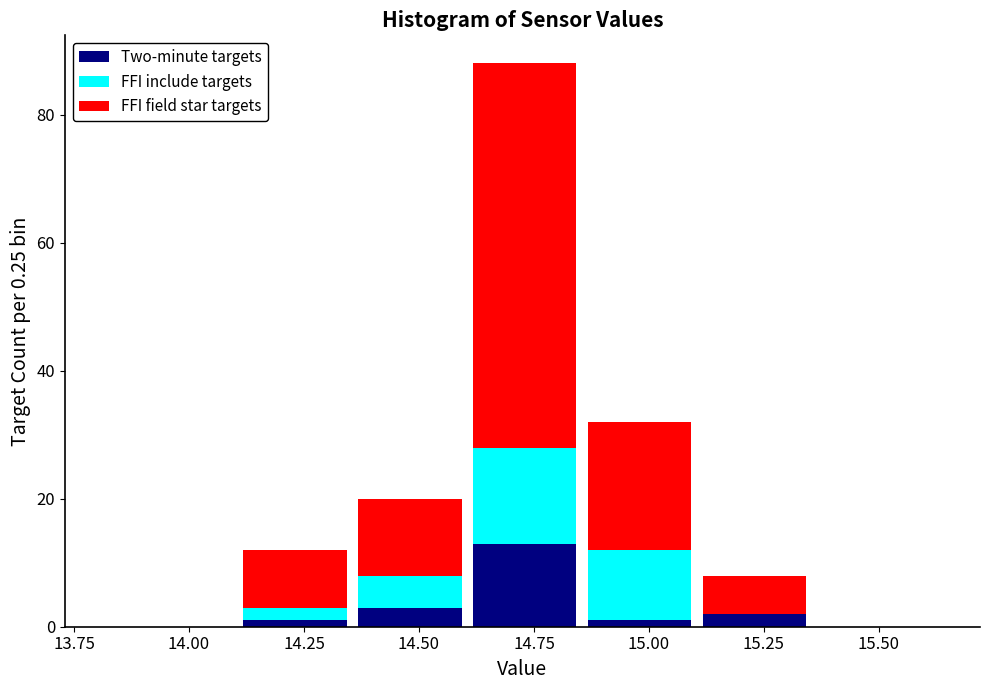

What is the total height of the stacked bar covering 14.105 to 14.355 on the x-axis? Neither the bar edges nor the heights are printed on the chart, so give them approximately, as read against the axes.

12